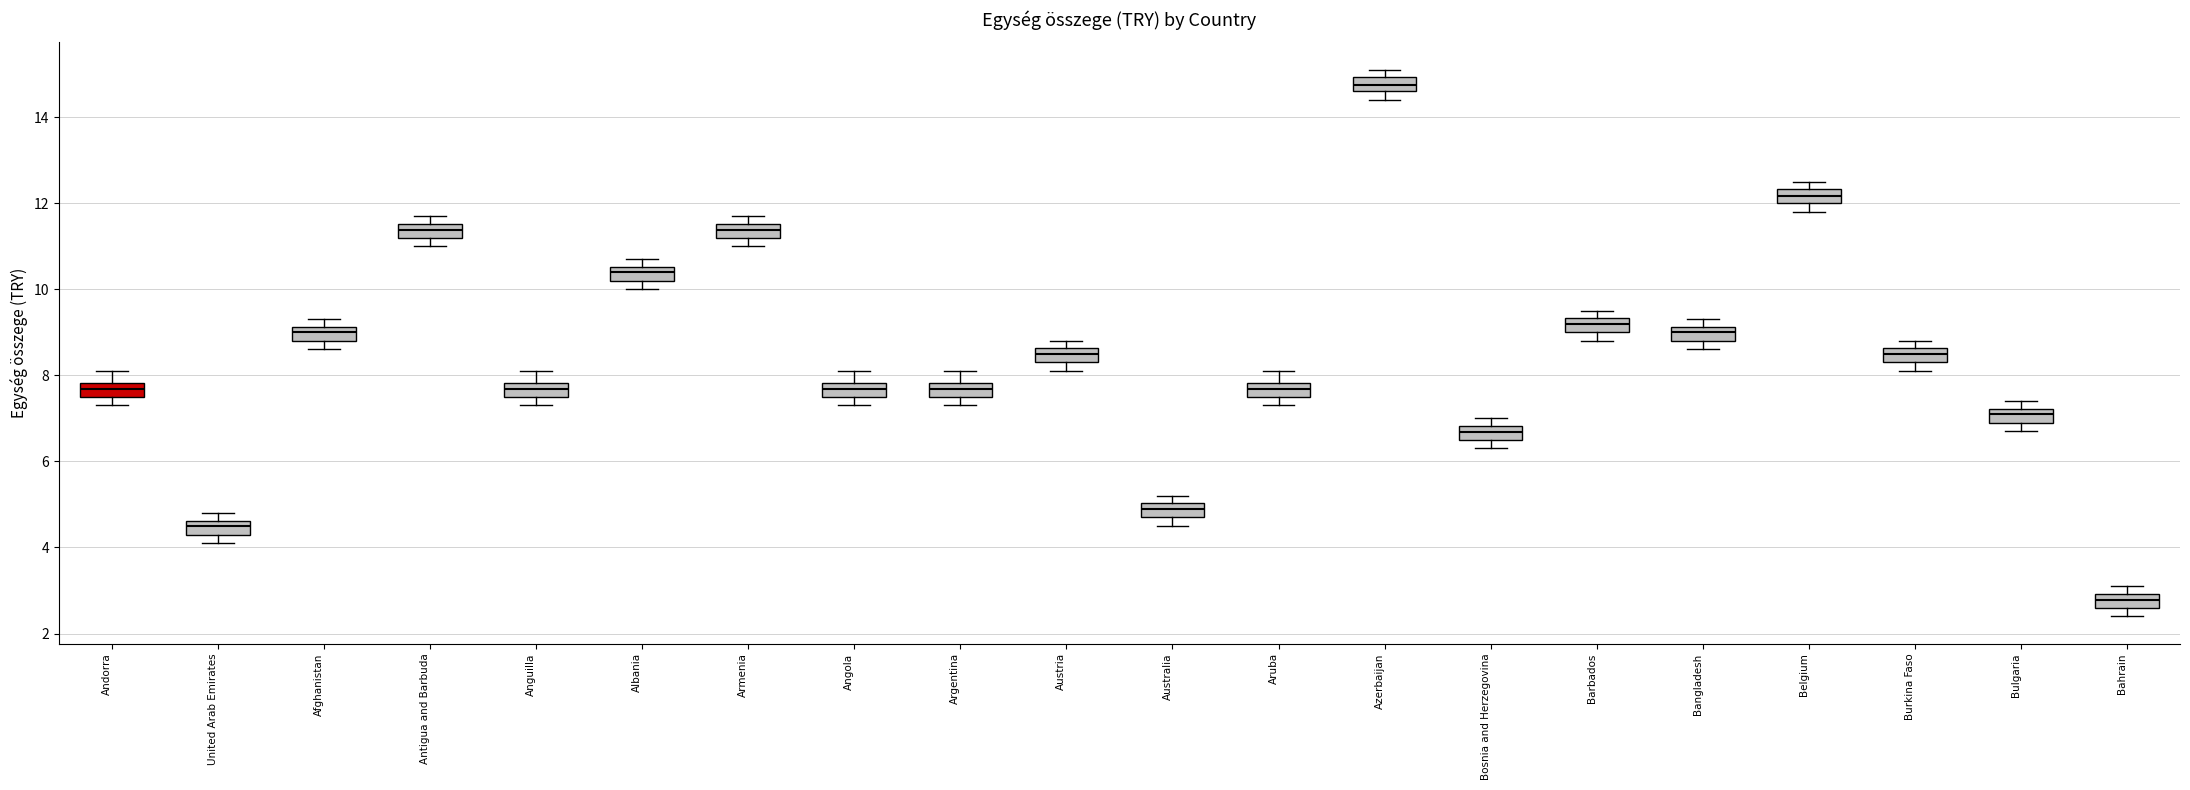

Where is the upper edge of the box for Angola on the y-axis? The values are not printed on the chart, so give them approximately, as read against the axis.

7.8